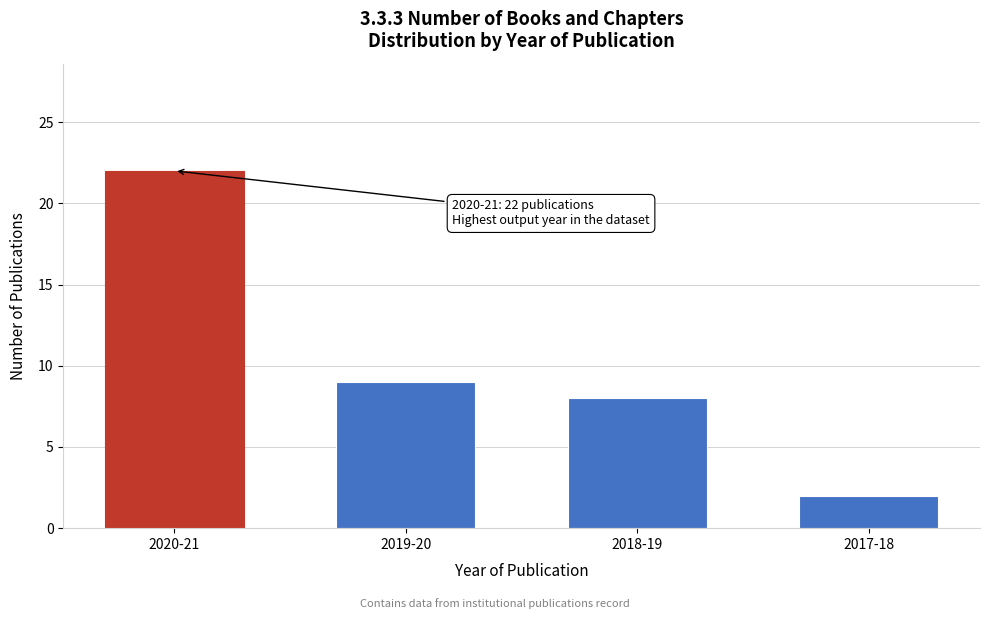

Reading left to right, list all the values displayed in this chart.

2020-21=22	2019-20=9	2018-19=8	2017-18=2